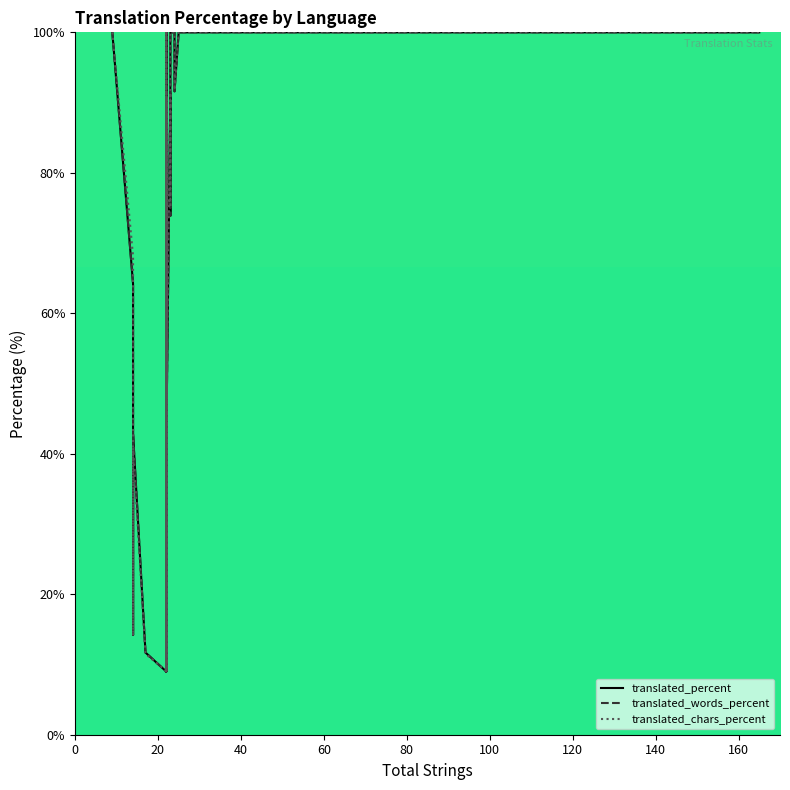

True or false: translated_chars_percent has more than 1 interior local peaks.

True